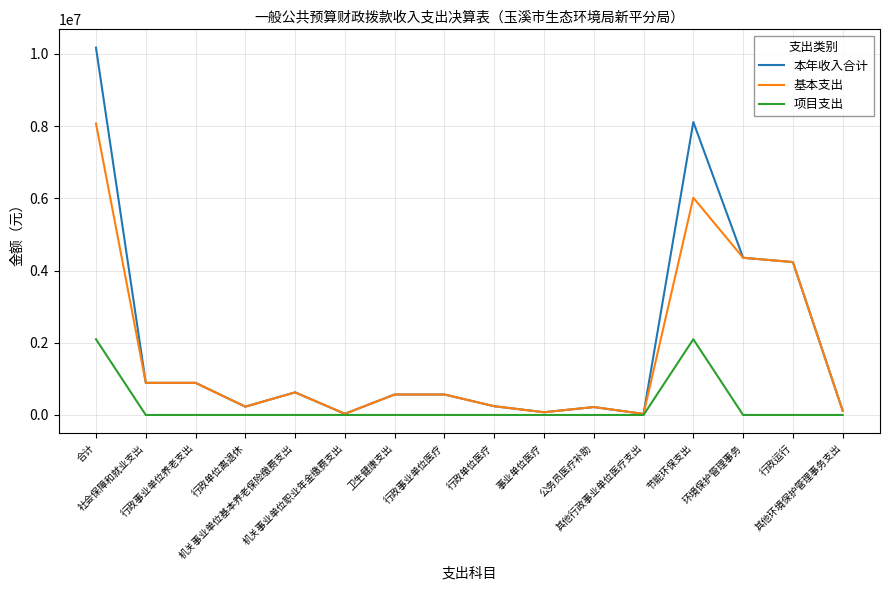

What is the highest value of the 项目支出 series?

2096984.5